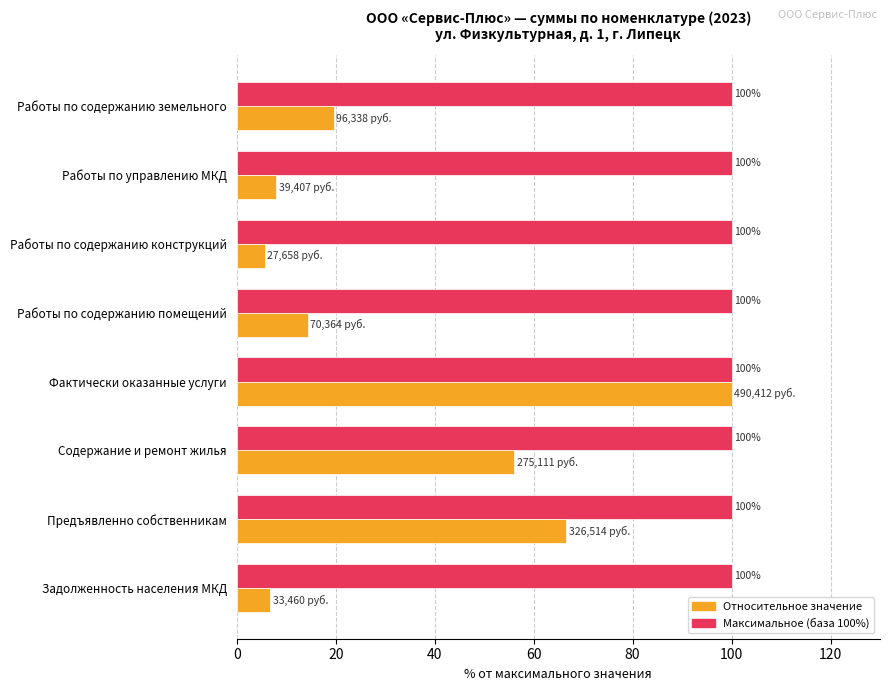

At which category is the sum across all series the highest?

Фактически оказанные услуги